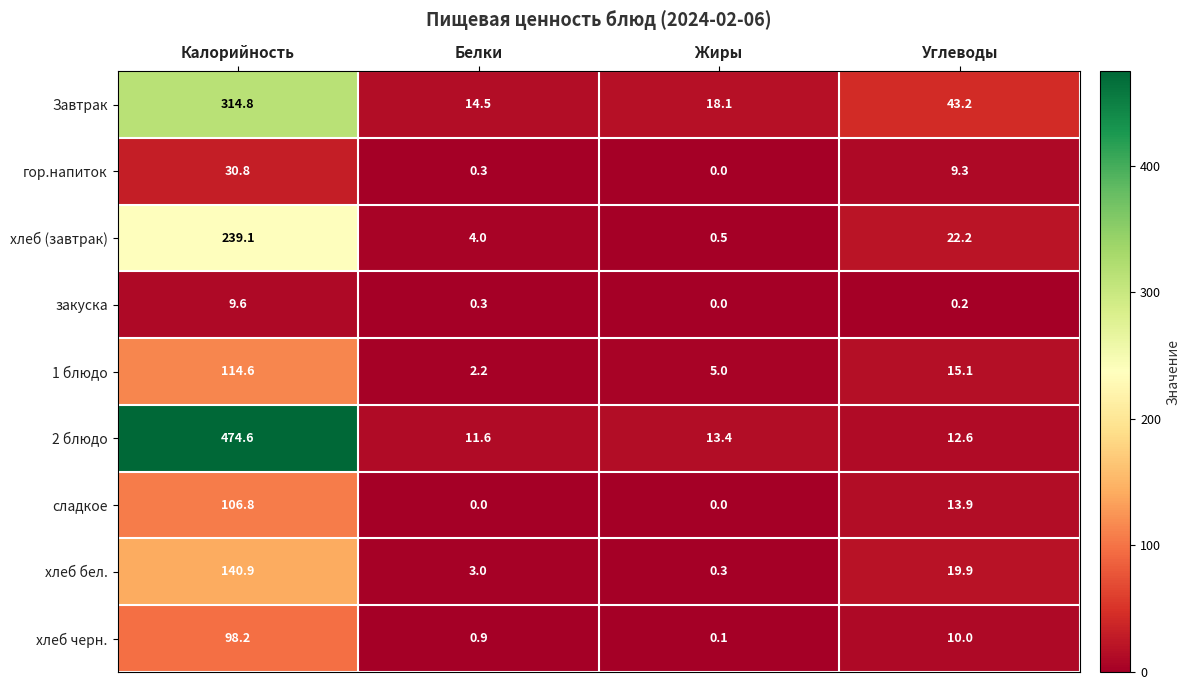

Which series changed the most between Белки and Жиры?

Завтрак